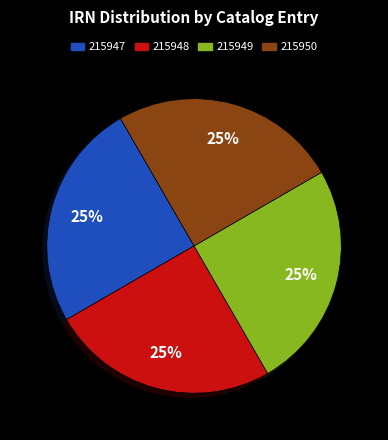

Is there a majority slice in this chart?

No